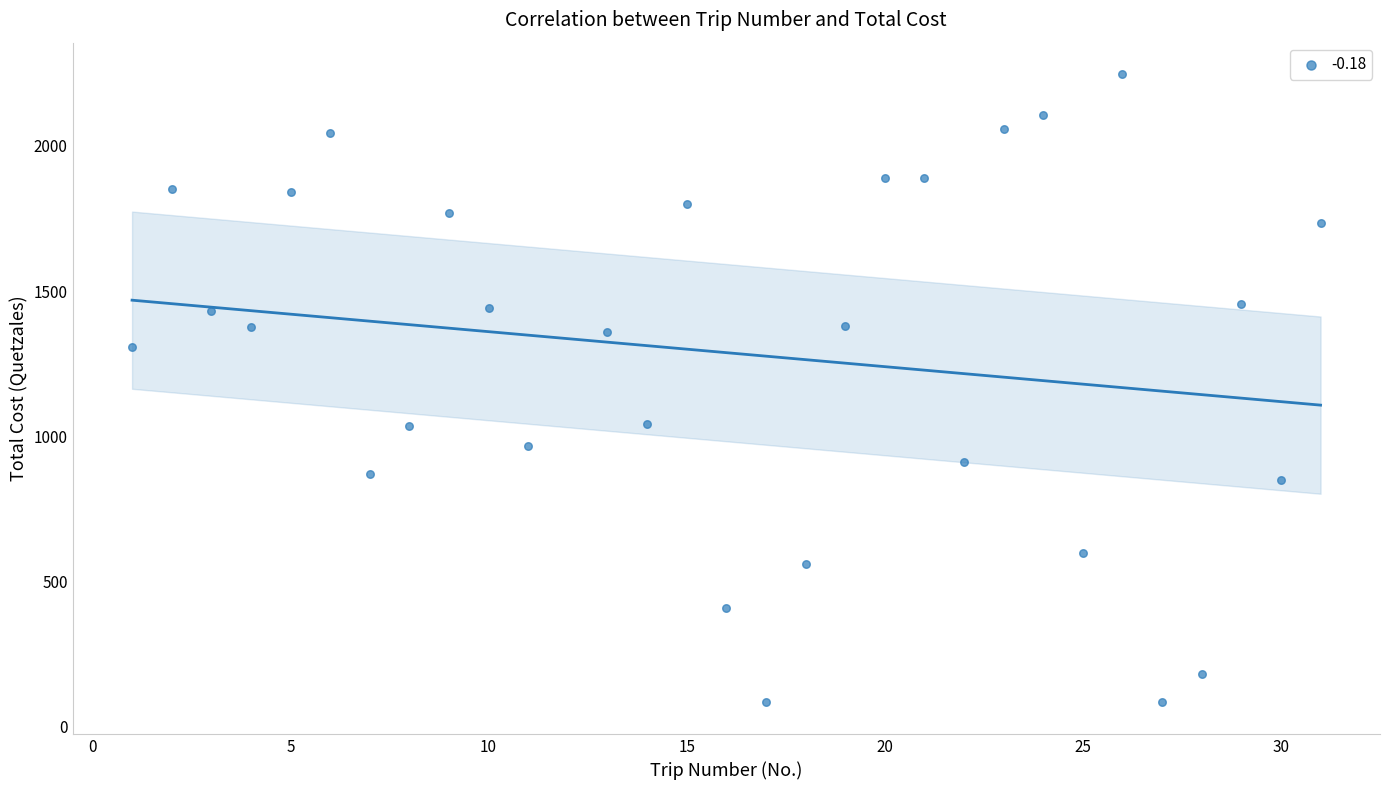

What is the range of X values (max minus min)?

30.0